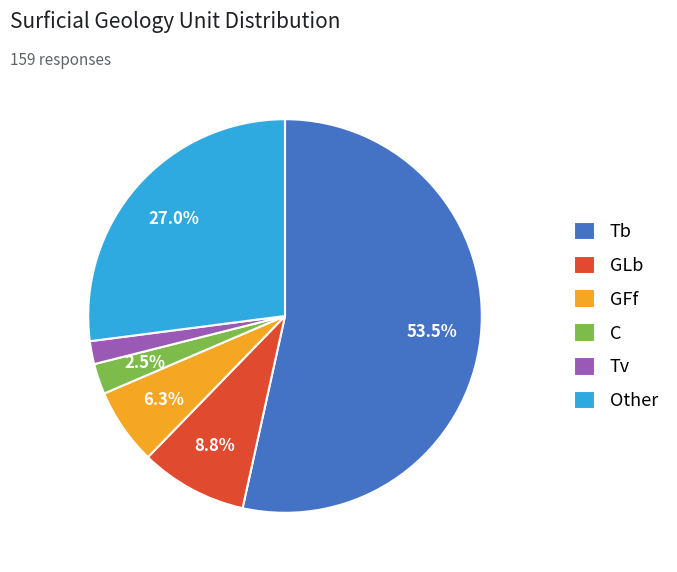

To the nearest percent, what is the average slice percentage?

17%